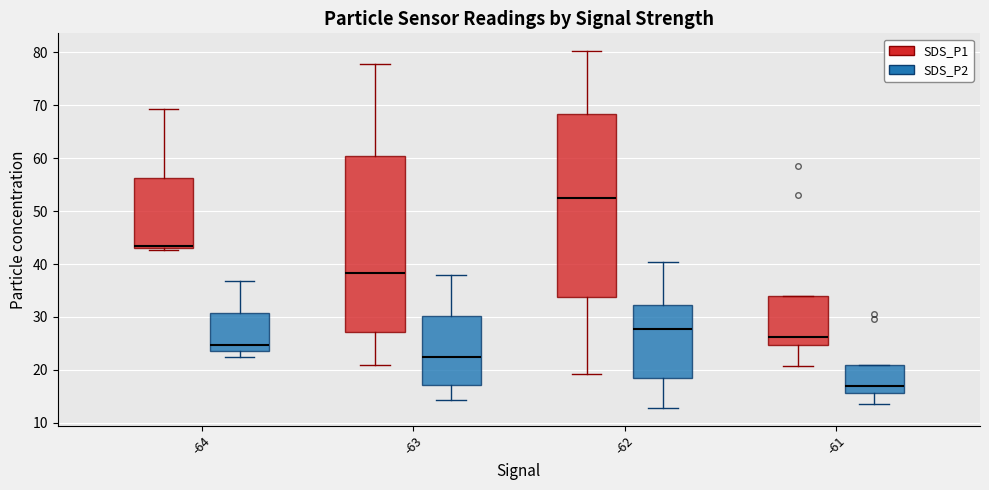

Reading left to right, read every box against the y-axis: the position of its median line, the range the box covers, and the ends of its whiskers. The values are not printed on the chart, so give them approximately, as read against the axis.

-64 (SDS_P1): median 43 (just above the box's lower edge), box 43 to 56, whiskers 43 (just below the box's lower edge) to 69
-64 (SDS_P2): median 25, box 24 to 31, whiskers 23 to 37
-63 (SDS_P1): median 38, box 27 to 60, whiskers 21 to 78
-63 (SDS_P2): median 22, box 17 to 30, whiskers 14 to 38
-62 (SDS_P1): median 52, box 34 to 68, whiskers 19 to 80
-62 (SDS_P2): median 28, box 19 to 32, whiskers 13 to 40
-61 (SDS_P1): median 26, box 25 to 34, whiskers 21 to 34
-61 (SDS_P2): median 17, box 16 to 21, whiskers 14 to 21